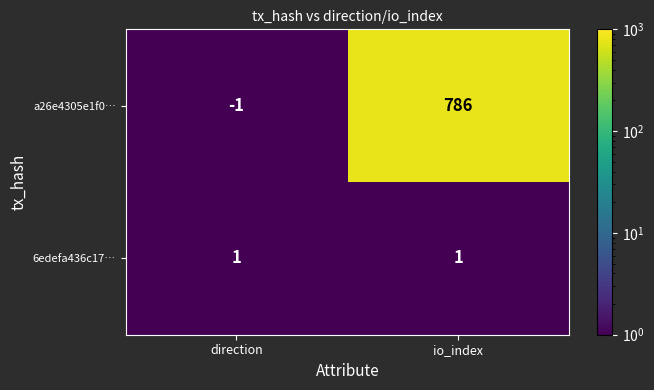

Which series has the widest spread of values?

a26e4305e1f0…